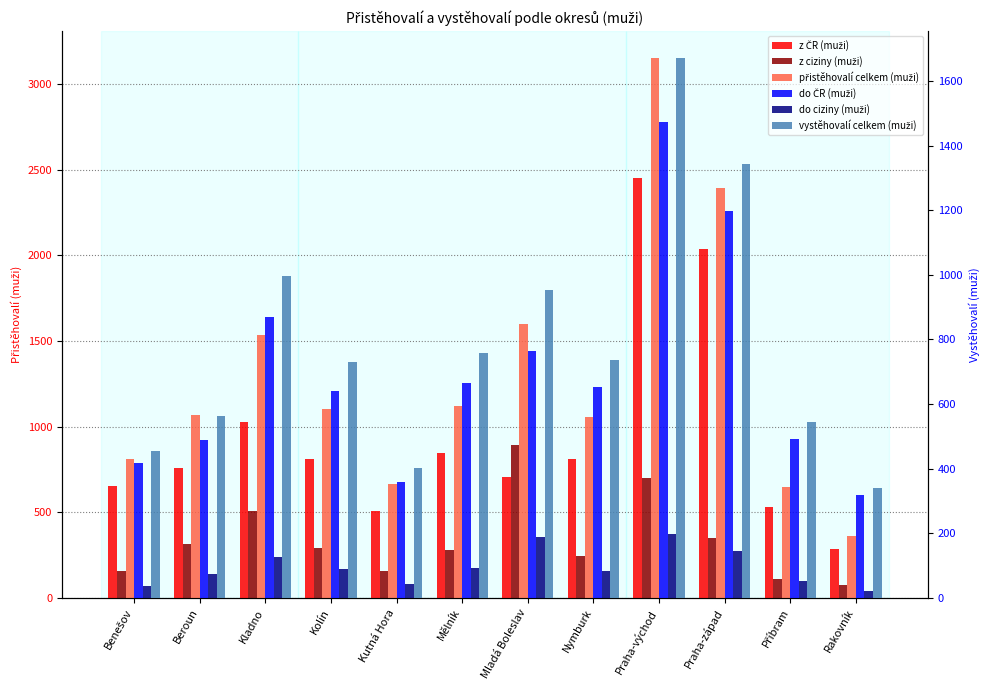

Which has a higher value, Kladno or Kutná Hora?

Kladno